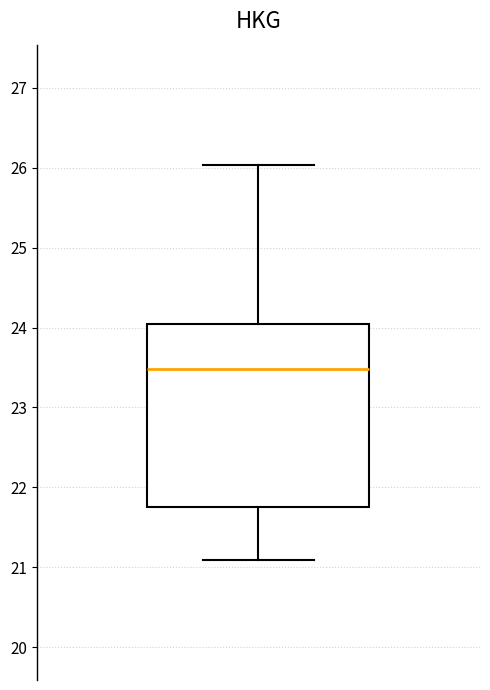

Transcribe this box plot: give where the median line is, the range the box spans, and where the two whiskers end, as read against the y-axis. The values are not printed on the chart, so give them approximately, as read against the axis.

median 23.5, box 21.8 to 24.0, whiskers 21.1 to 26.0